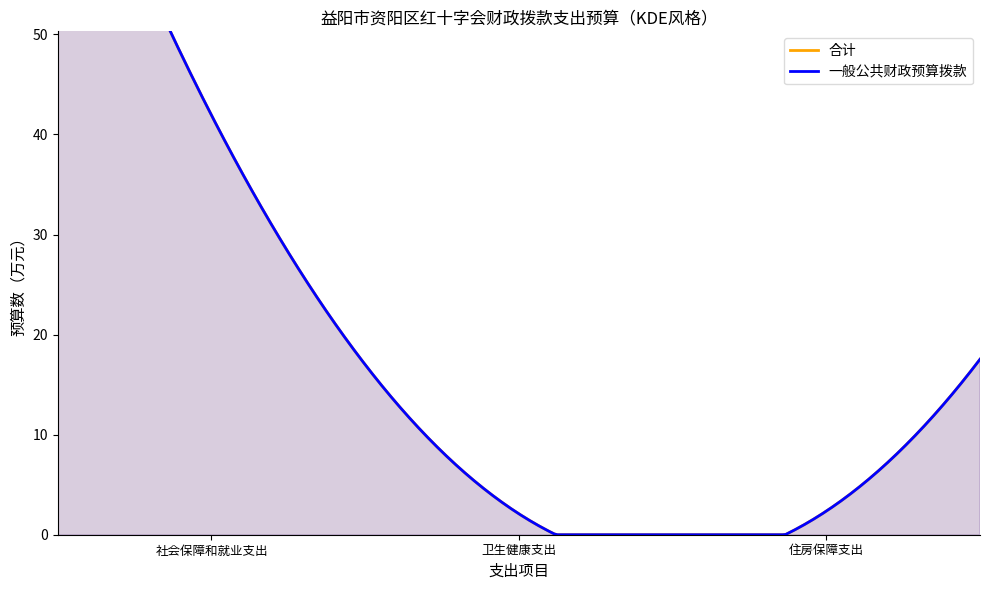

At 八、社会保障和就业支出, list the series in order from largest to smallest.

一般公共财政预算拨款, 合计